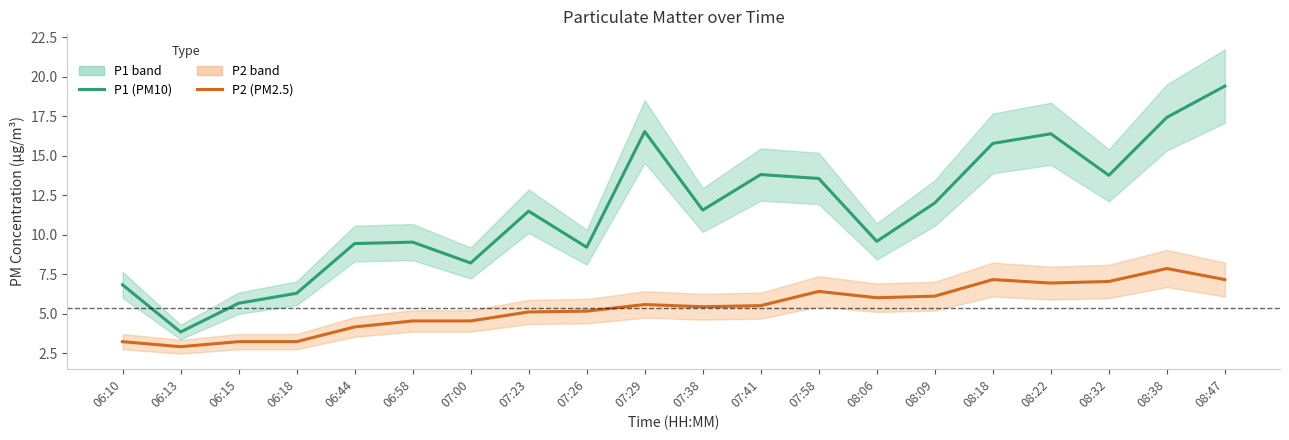

What is the difference between the P2 (PM2.5) values at 07:23 and 06:15?

1.9